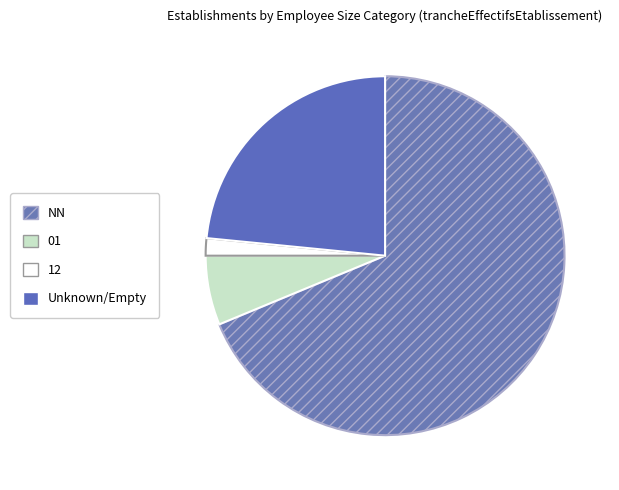

Which category has the smallest portion of the pie?

12